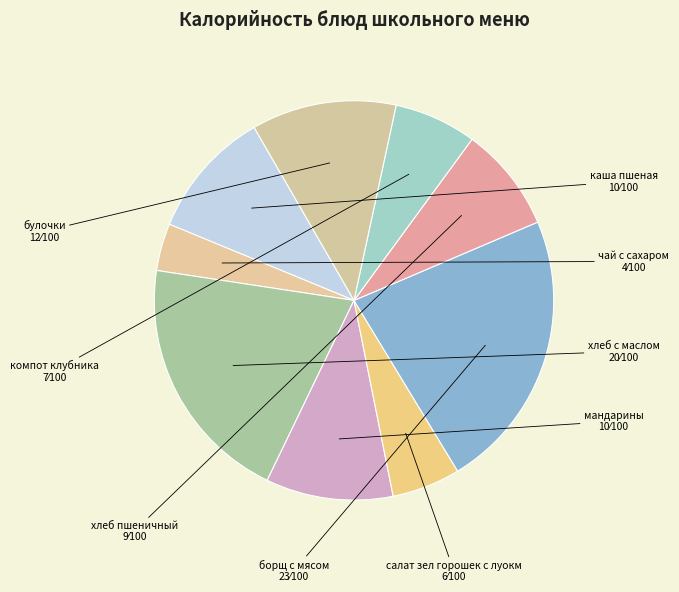

Is the sum of салат зел горошек с луокм and мандарины greater than half?

No